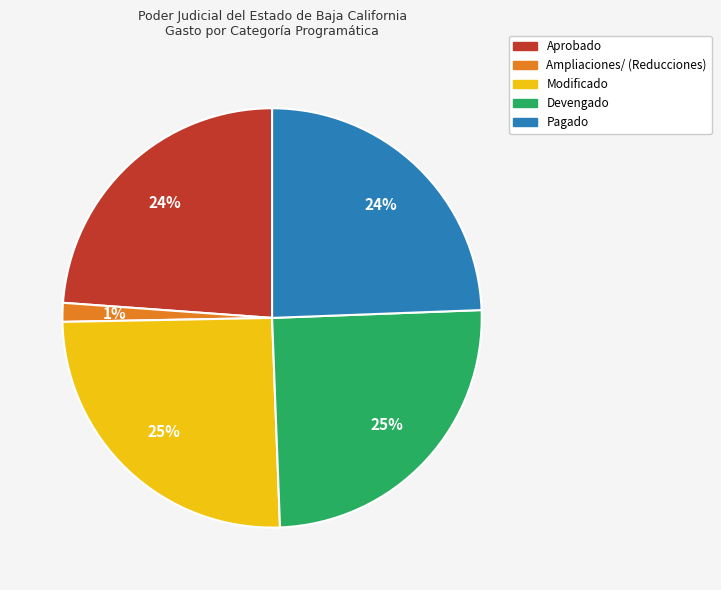

To the nearest percent, what portion does Devengado represent?

25%